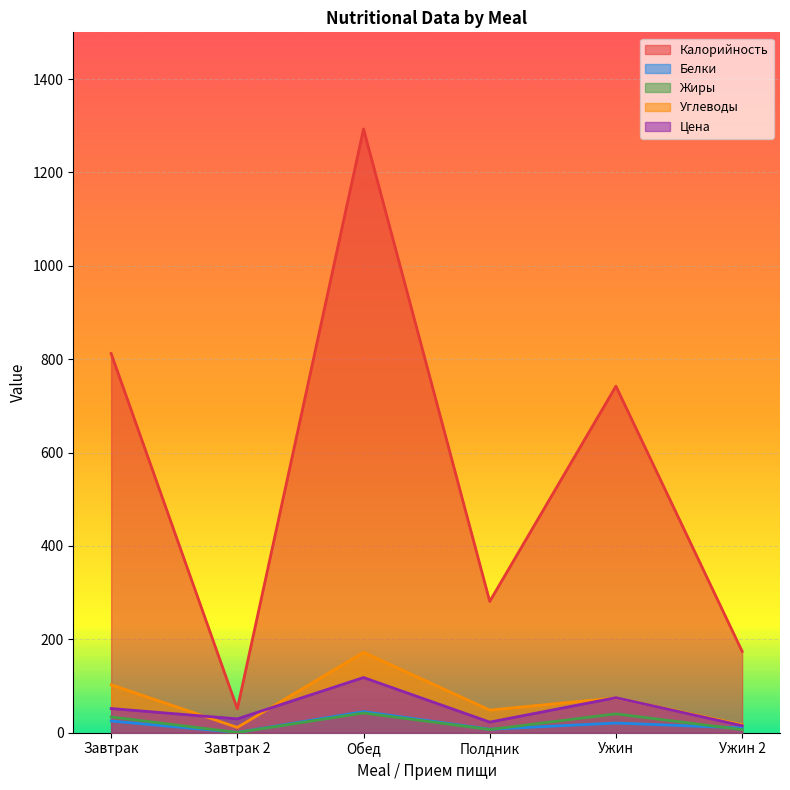

How many times do Цена and Углеводы cross each other?

4